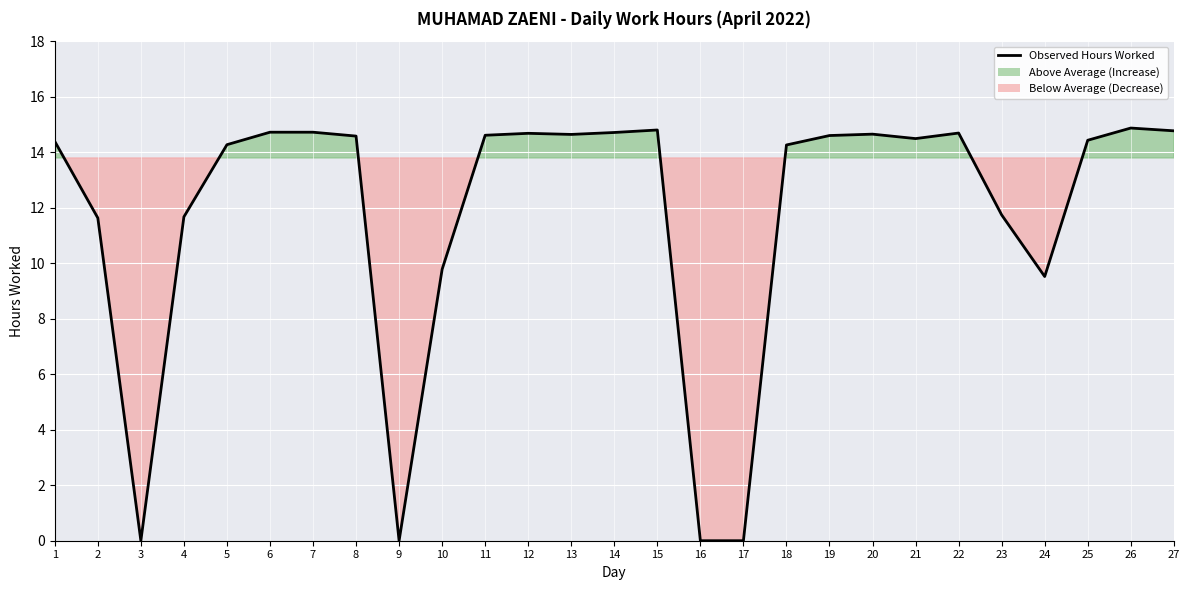

How many points are higher than both their immediate neighbors (excluding endpoints)?

5